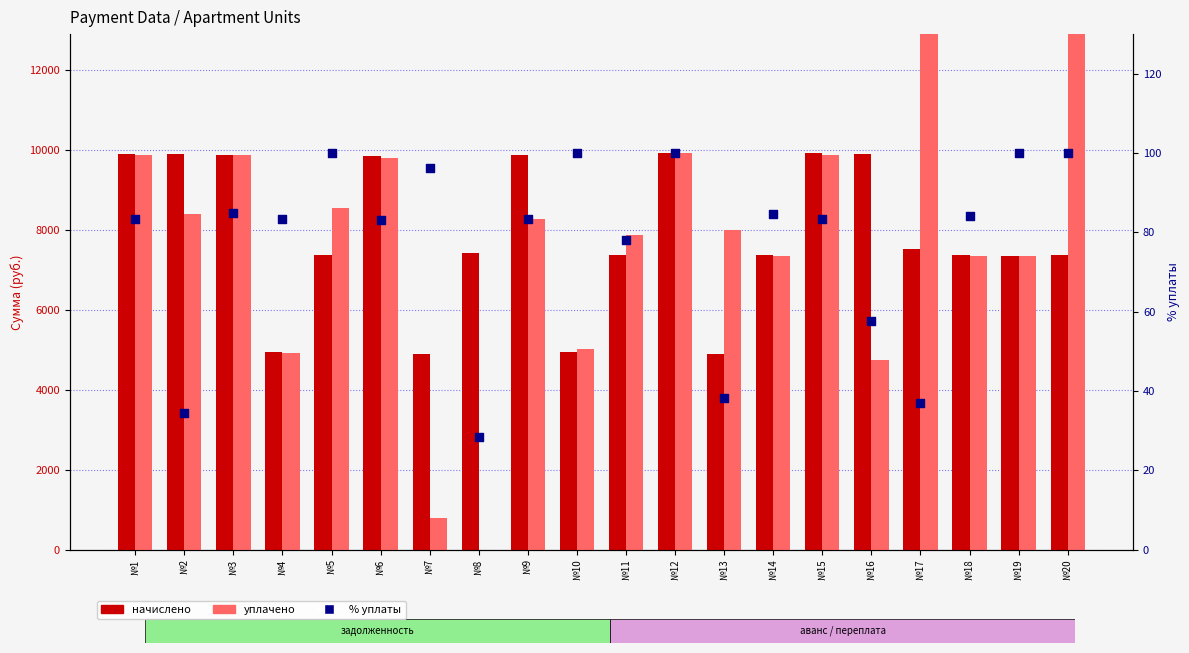

Which series contains the highest Y value?

уплачено